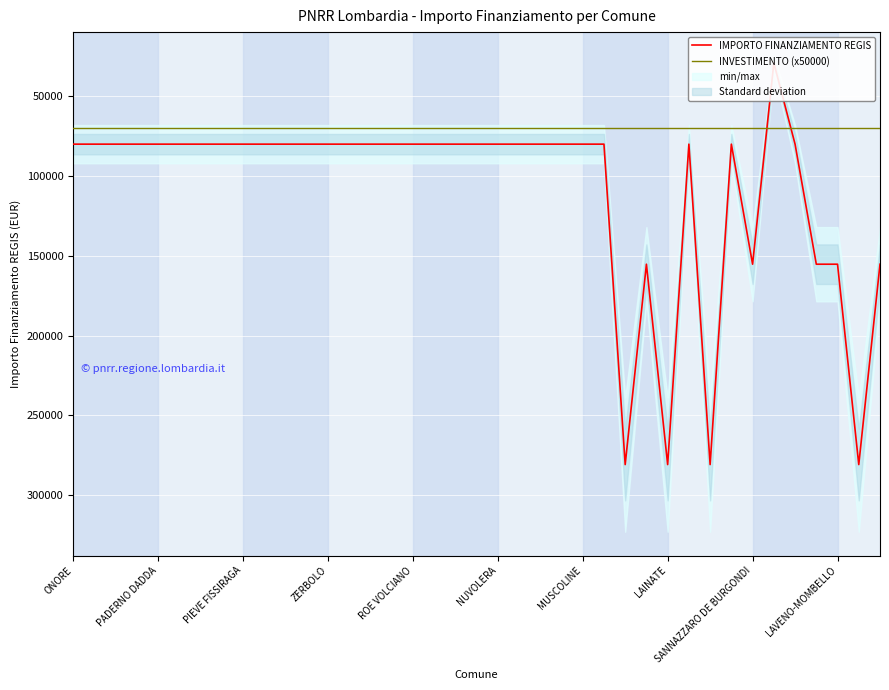

Rank the series by their maximum value, from highest to lowest.

IMPORTO FINANZIAMENTO REGIS, INVESTIMENTO (x50000)